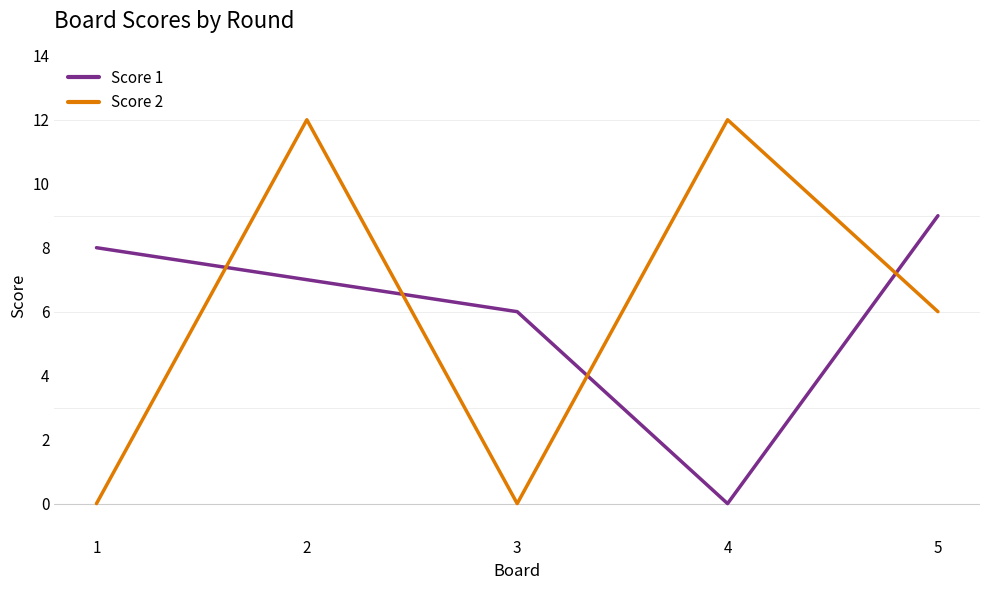

After their last crossing, which series has the higher values: Score 1 or Score 2?

Score 1